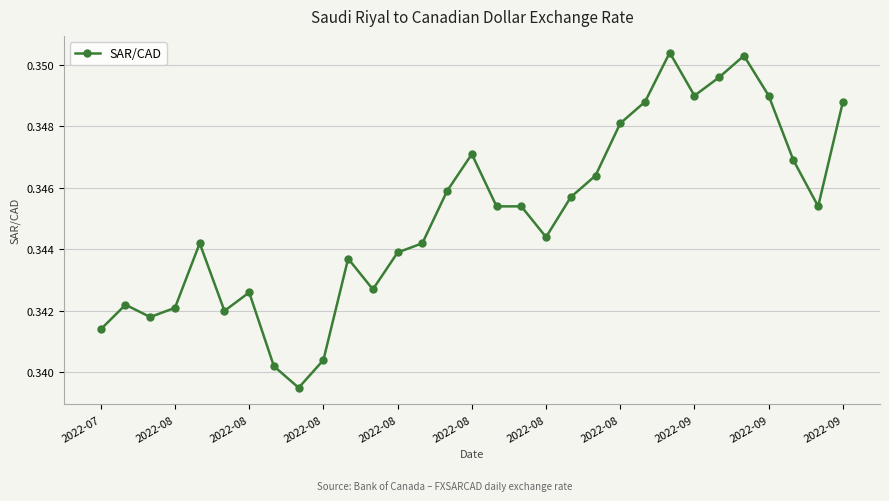

Count the values in the range 0 to 1.

31